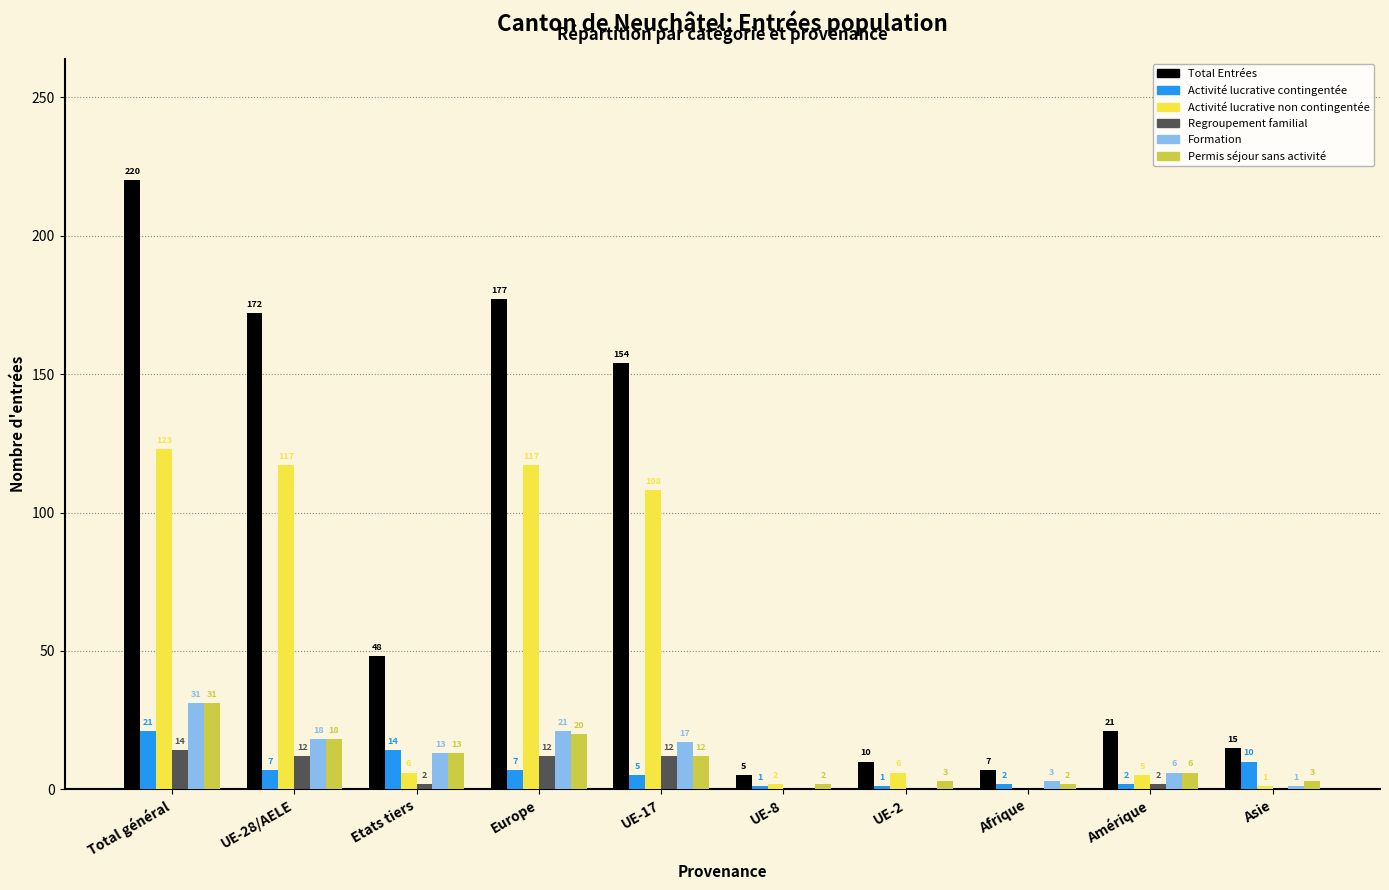

What is the sum of all Regroupement familial values?

54